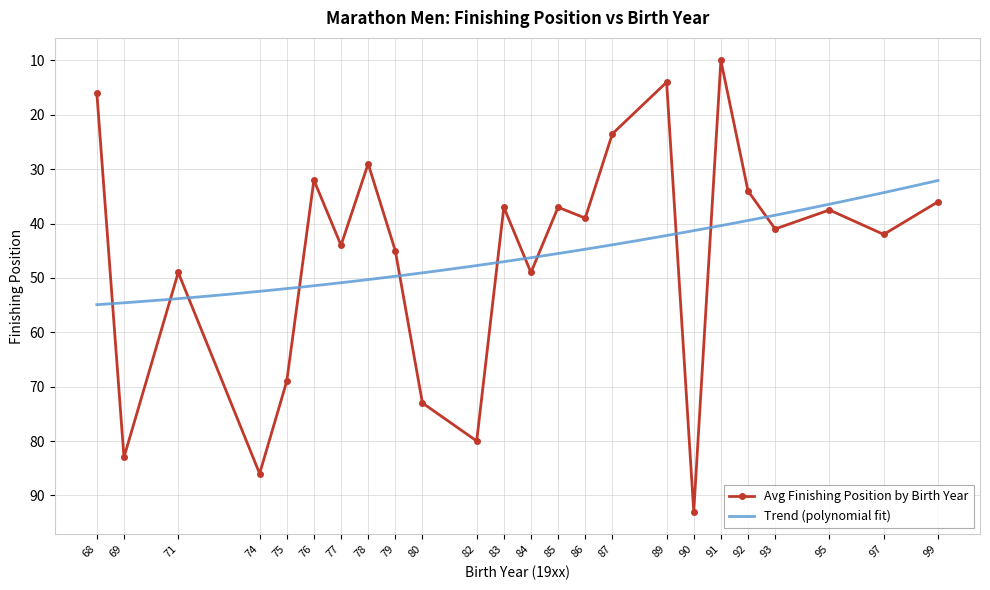

In Avg Finishing Position by Birth Year, how many points are higher than both neighbors (excluding endpoints)?

9